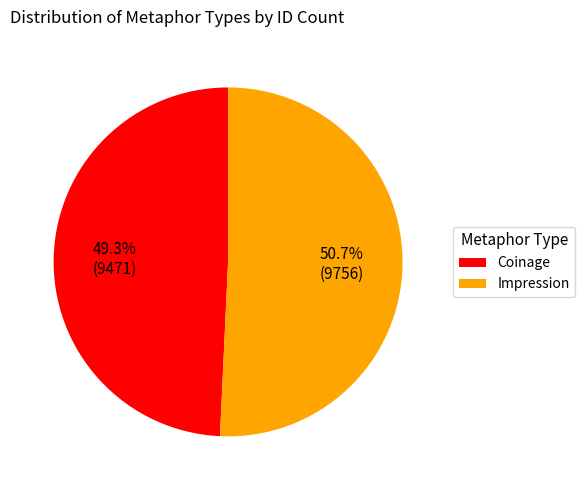

Is it true that Coinage is 35% of the pie?

False